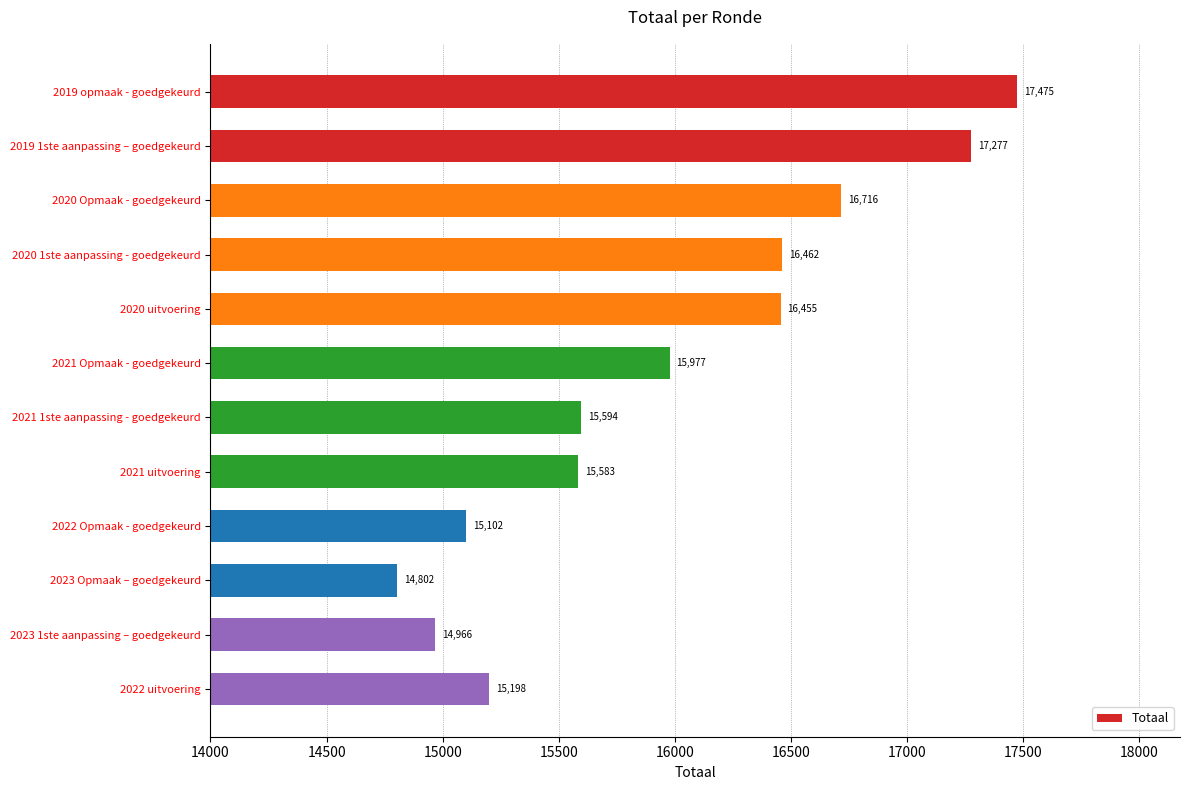

Where is the data nearest to the value 16138?

2021 Opmaak - goedgekeurd